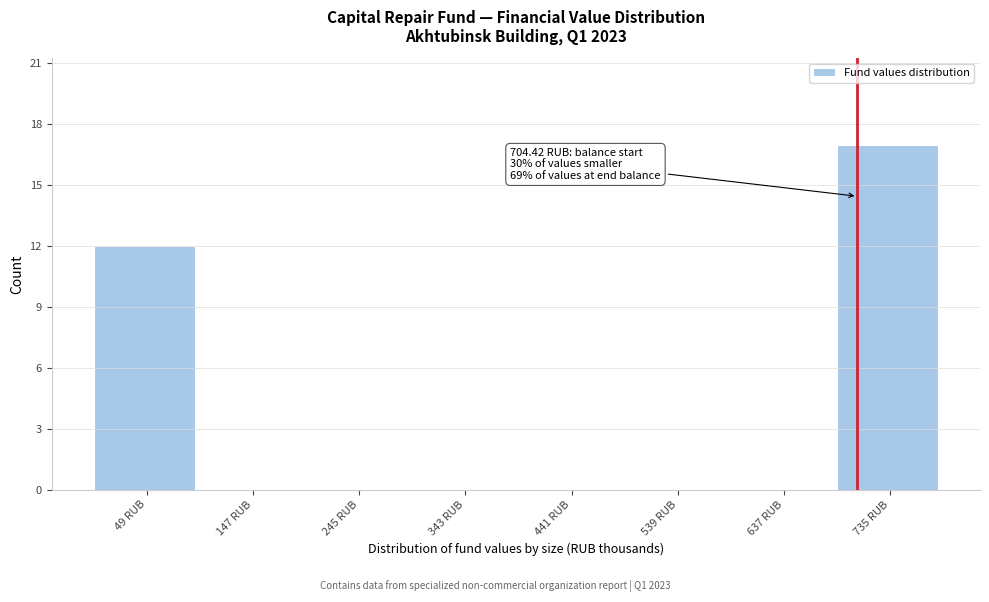

Which range on the x-axis has the tallest bar?

690 to 780